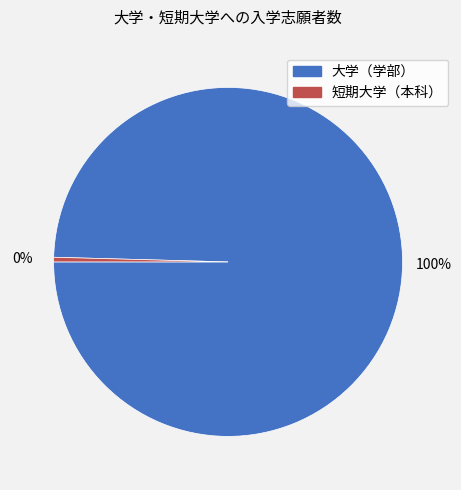

To the nearest percent, what is the average slice percentage?

50%